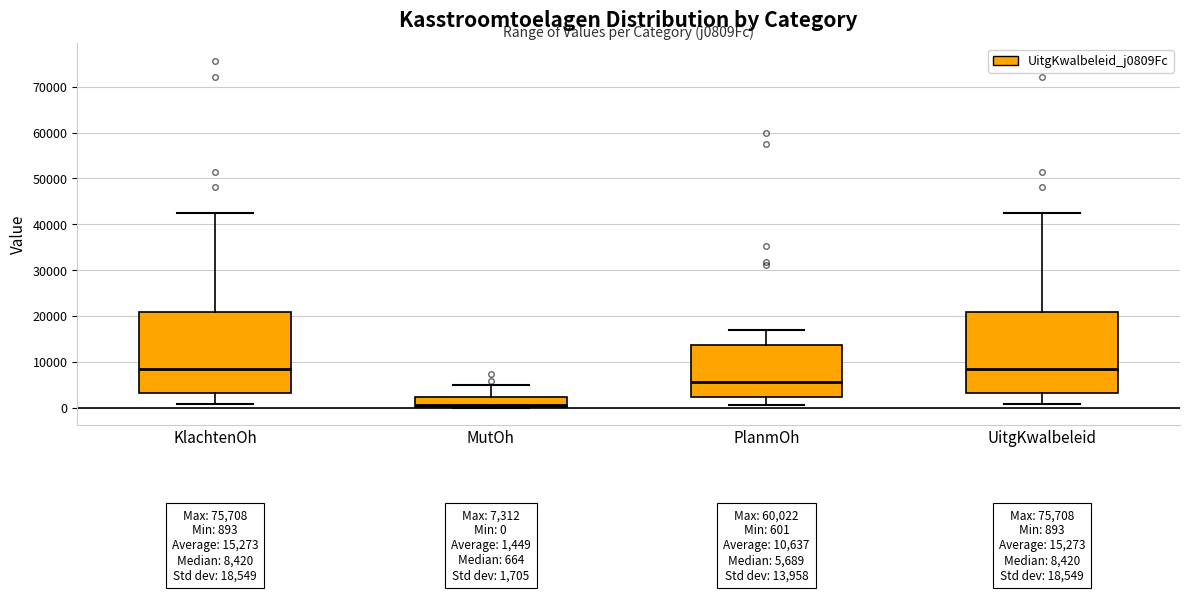

Which box has the lowest median line?

MutOh